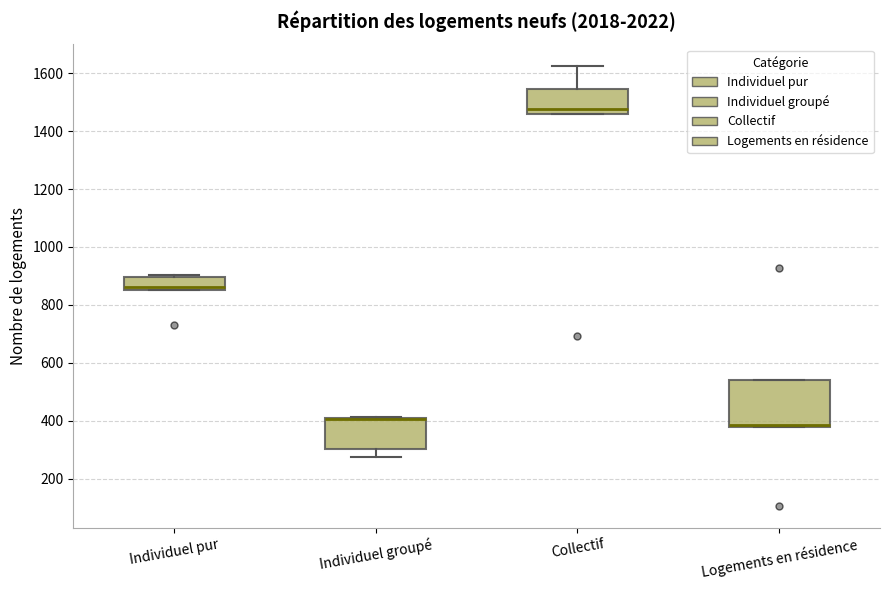

Reading left to right, read every box against the y-axis: the position of its median line, the range the box covers, and the ends of its whiskers. The values are not printed on the chart, so give them approximately, as read against the axis.

Individuel pur: median 860 (just above the box's lower edge), box 860 to 900, whiskers 860 to 900 (just above the box's upper edge)
Individuel groupé: median 400 (drawn on the box's upper edge), box 300 to 400, whiskers 280 to 420
Collectif: median 1480, box 1460 to 1540, whiskers 1460 to 1620
Logements en résidence: median 380 (drawn on the box's lower edge), box 380 to 540, whiskers 380 to 540